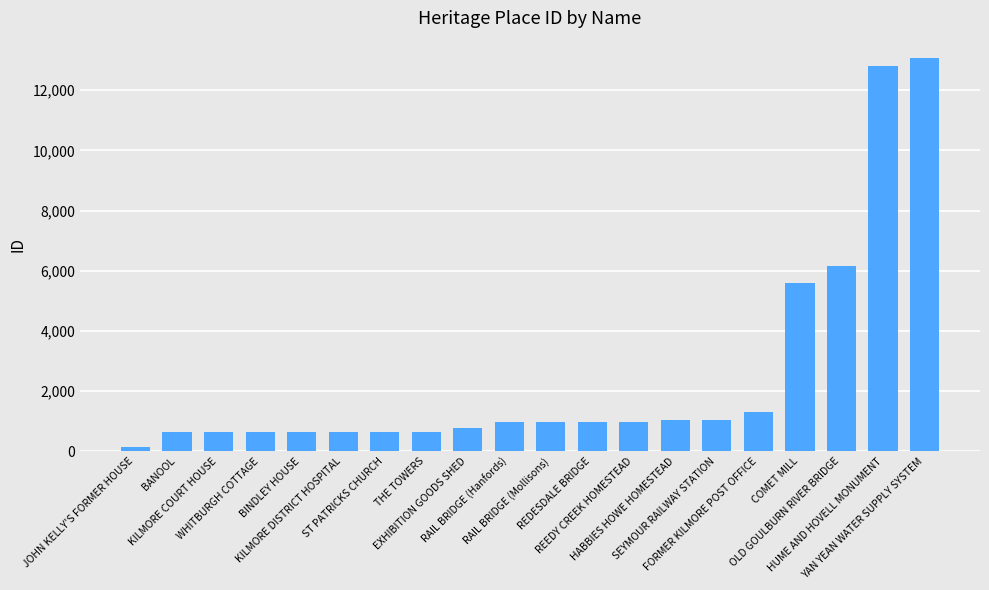

Approximately how many times larger is the value at BANOOL compared to RAIL BRIDGE (Mollisons)?

0.6